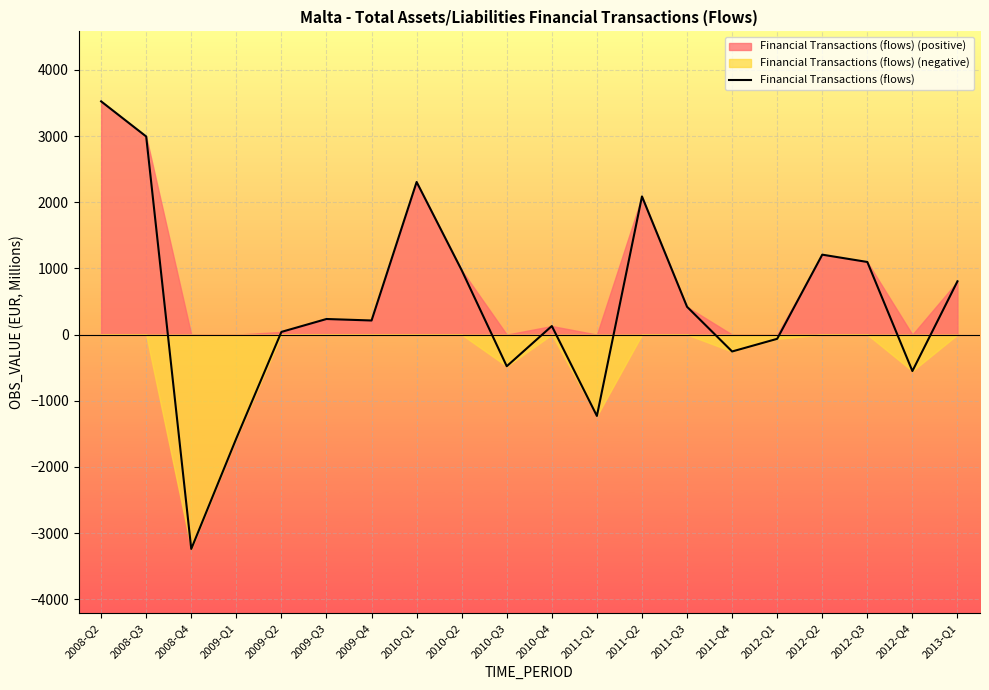

How many distinct data groups are displayed?

1